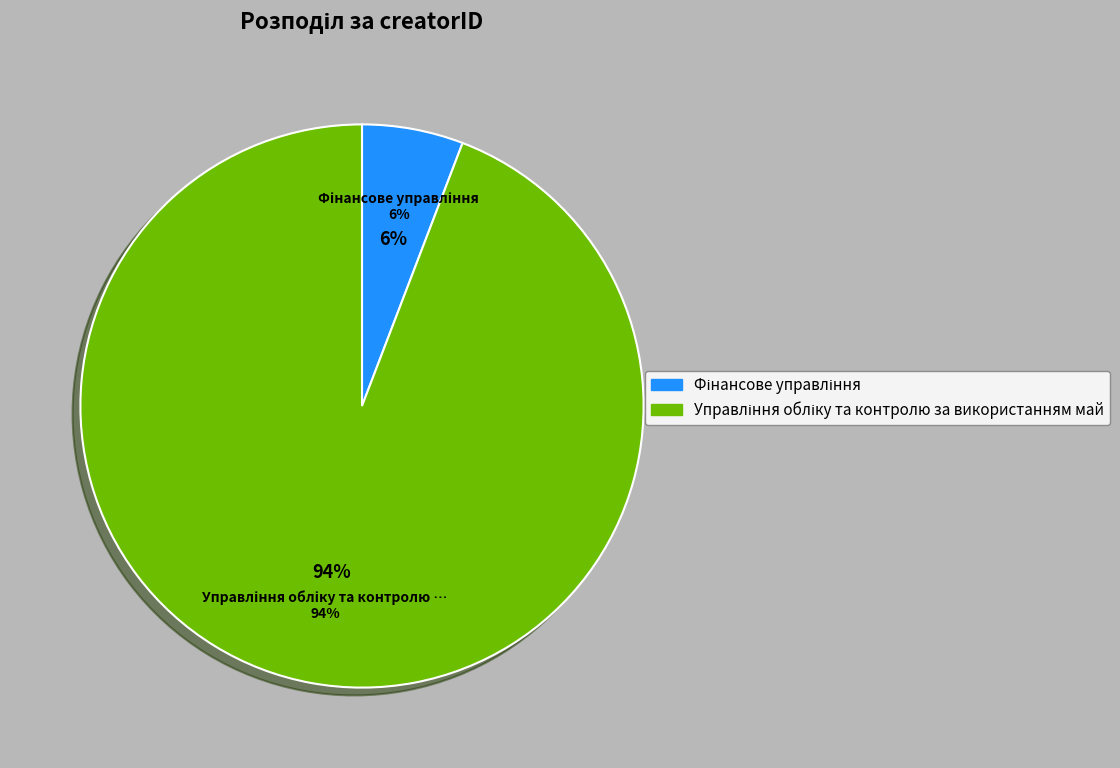

The Управління обліку та контролю за використанням майна slice represents 83% of the pie. True or false?

False